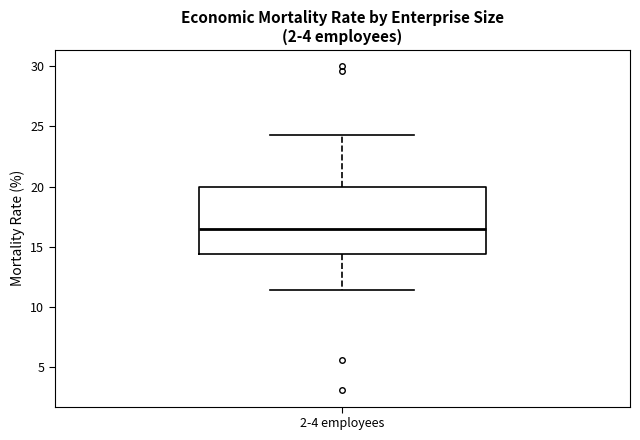

Where does the median line of the box for 2-4 employees sit on the y-axis? The values are not printed on the chart, so give them approximately, as read against the axis.

16.5